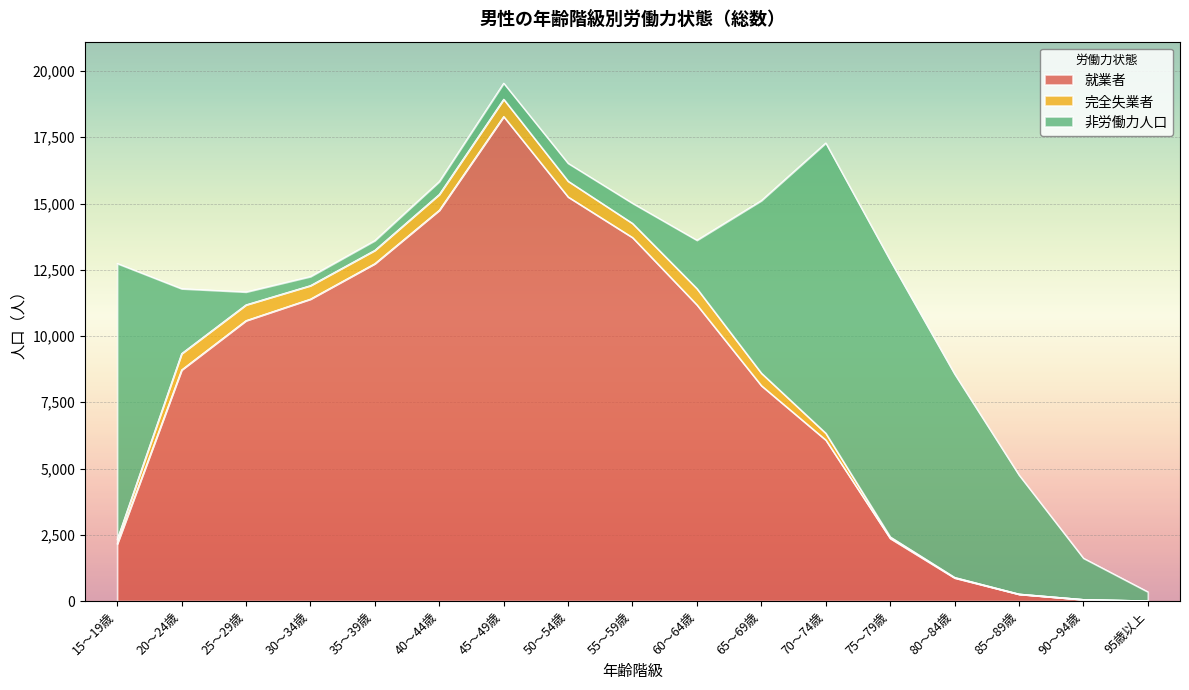

Rank the series by their maximum value, from lowest to highest.

完全失業者, 非労働力人口, 就業者